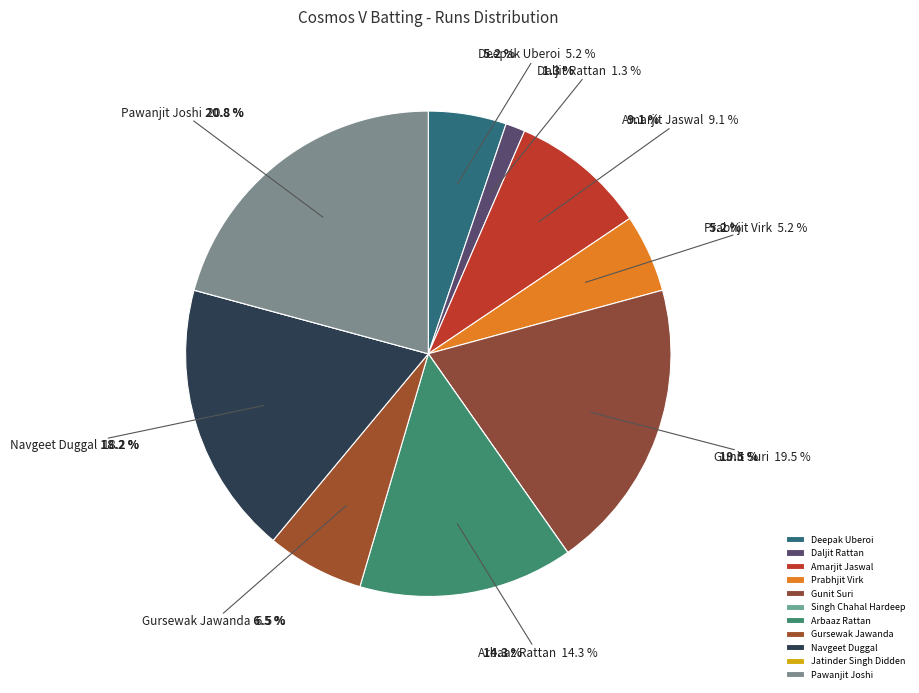

Which slice is the largest?

Pawanjit Joshi